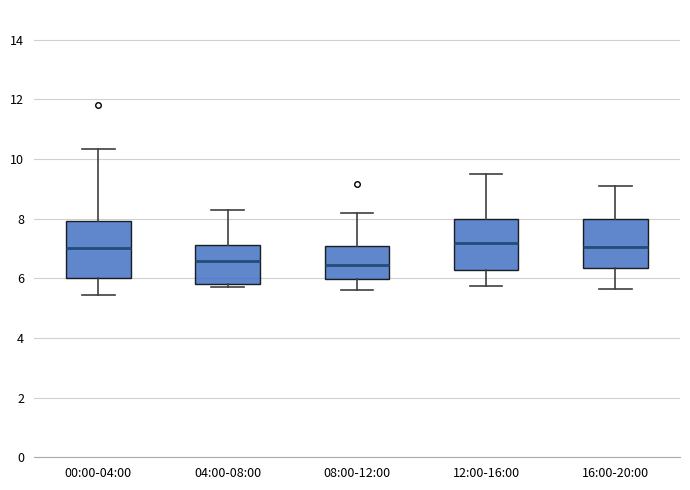

Reading left to right, transcribe this box plot: for each box, give where its median line is, the range the box spans, and where its two whiskers end, as read against the y-axis. The values are not printed on the chart, so give them approximately, as read against the axis.

00:00-04:00: median 7.0, box 6.0 to 8.0, whiskers 5.4 to 10.4
04:00-08:00: median 6.6, box 5.8 to 7.2, whiskers 5.8 (just below the box's lower edge) to 8.4
08:00-12:00: median 6.4, box 6.0 to 7.0, whiskers 5.6 to 8.2
12:00-16:00: median 7.2, box 6.2 to 8.0, whiskers 5.8 to 9.6
16:00-20:00: median 7.0, box 6.4 to 8.0, whiskers 5.6 to 9.2